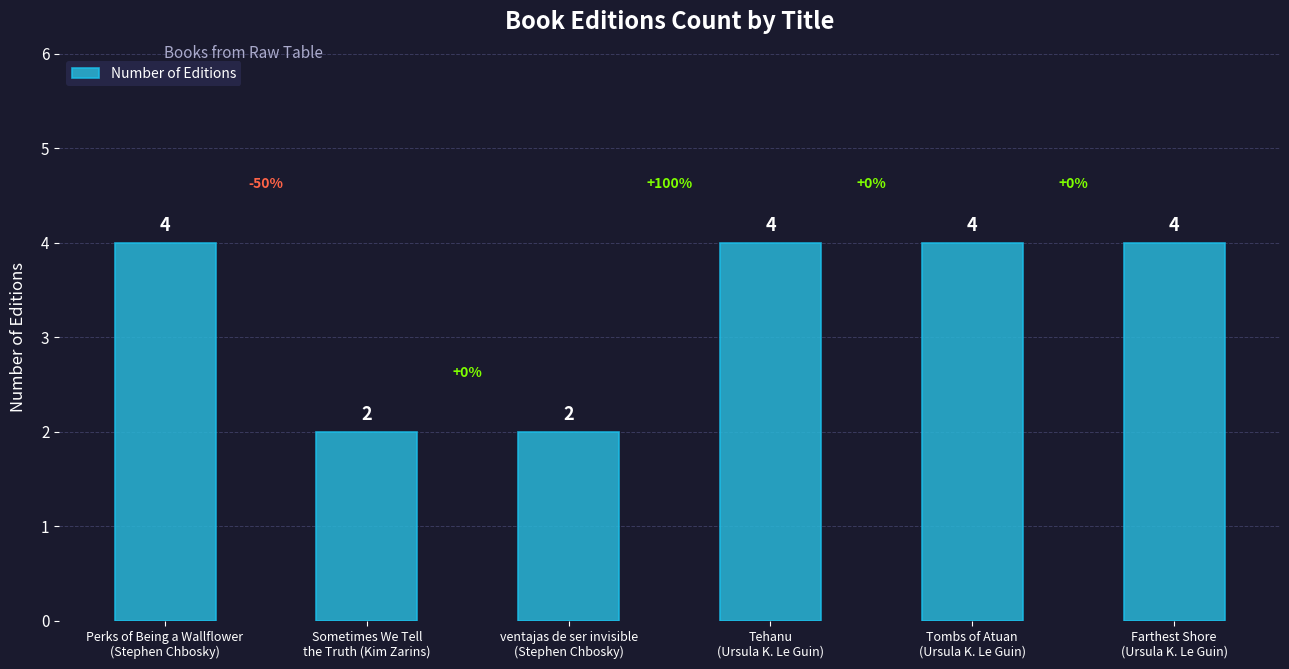

How many bars are there in total?

6